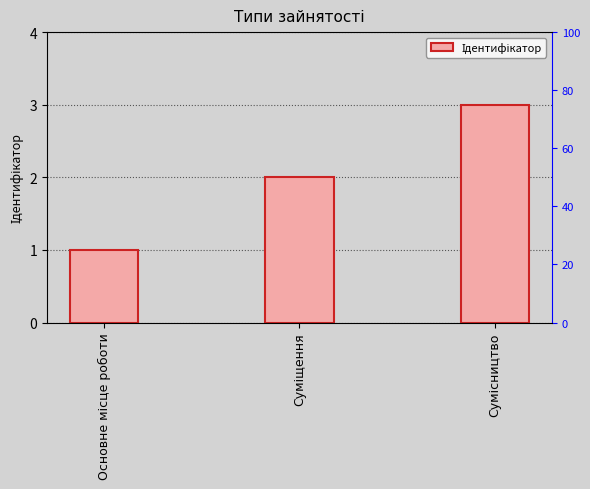

What is the average value?

2